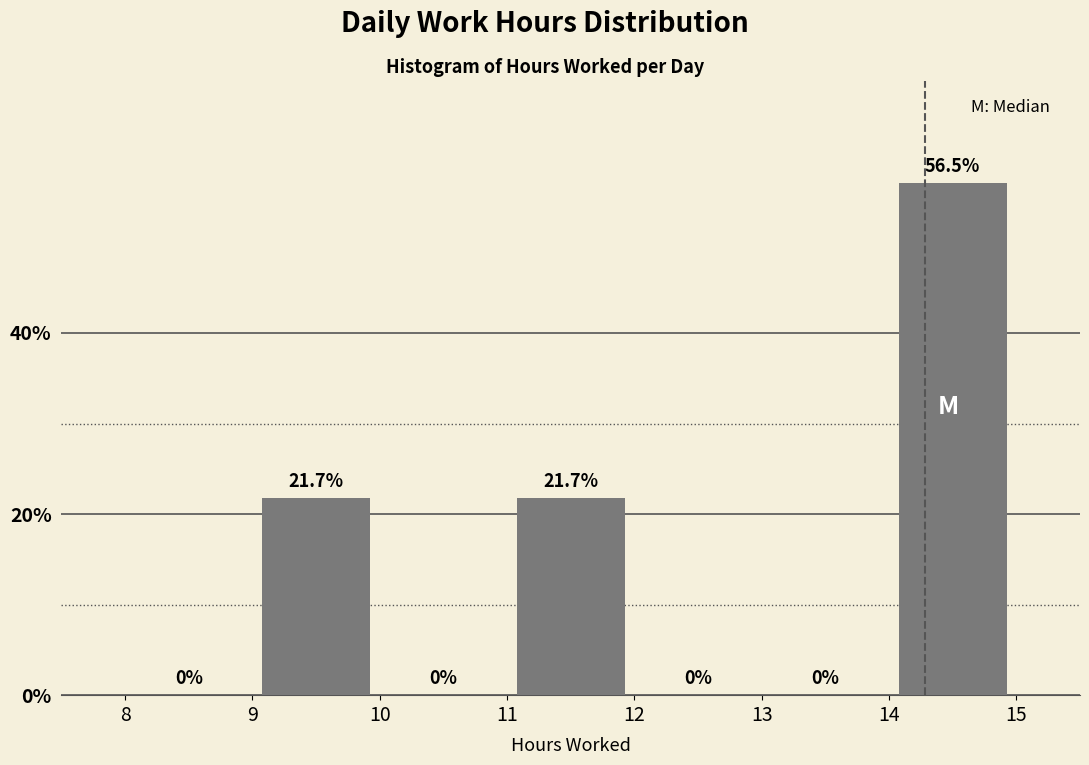

Reading left to right, list every bar in this chart as the range it spans on the x-axis followed by its height.

8 to 9: 0.0
9 to 10: 21.7
10 to 11: 0.0
11 to 12: 21.7
12 to 13: 0.0
13 to 14: 0.0
14 to 15: 56.5